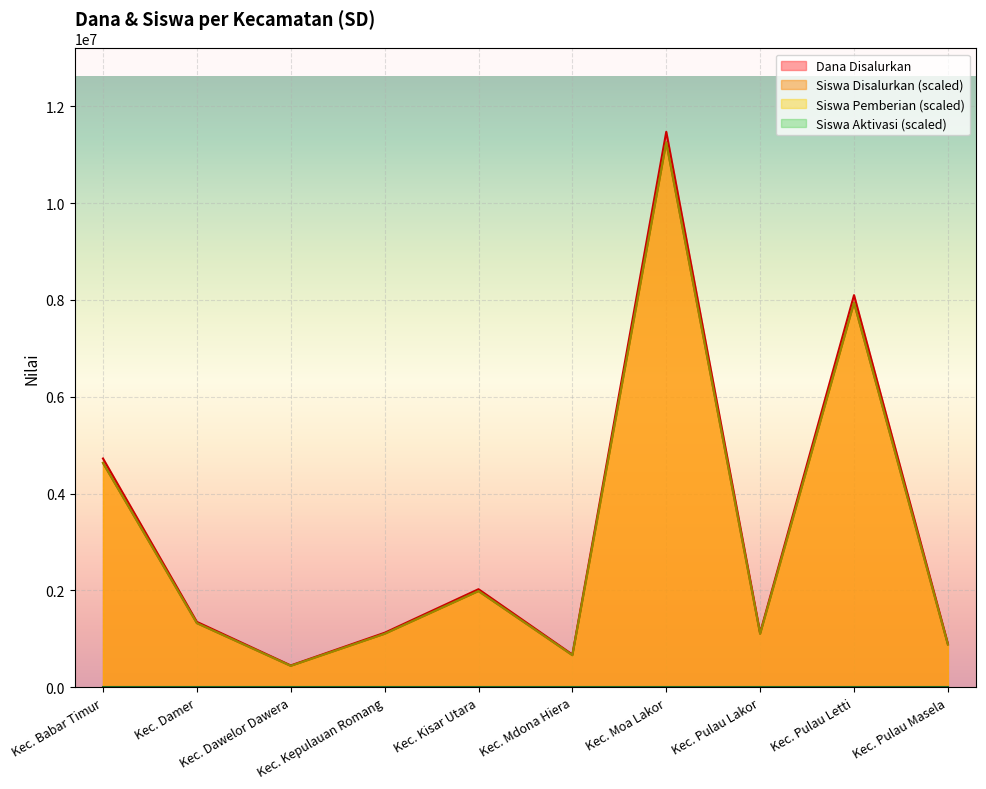

True or false: Dana Disalurkan and Siswa Disalurkan intersect in this chart.

False